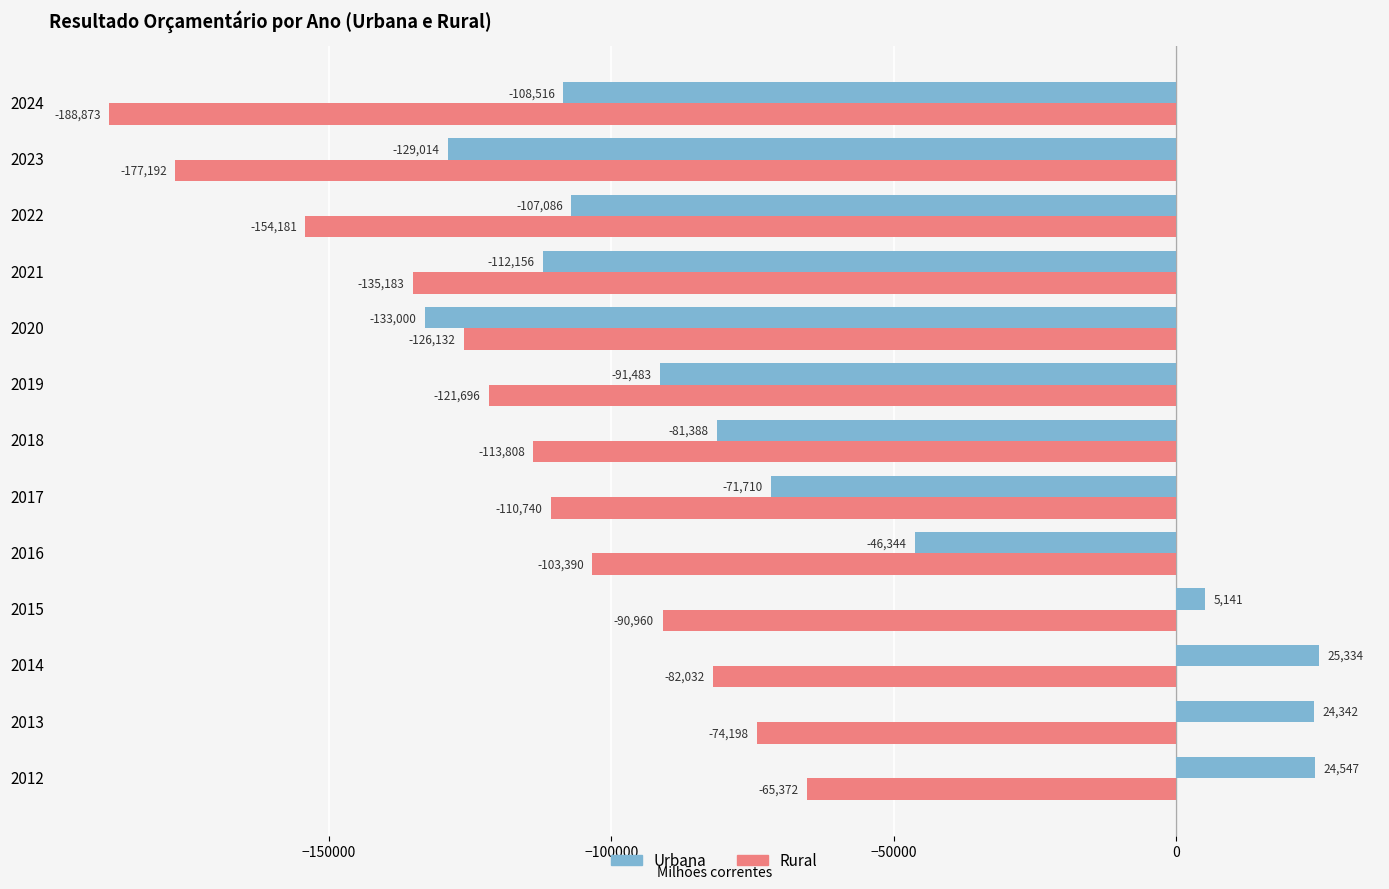

At which label does Rural reach its minimum?

2024